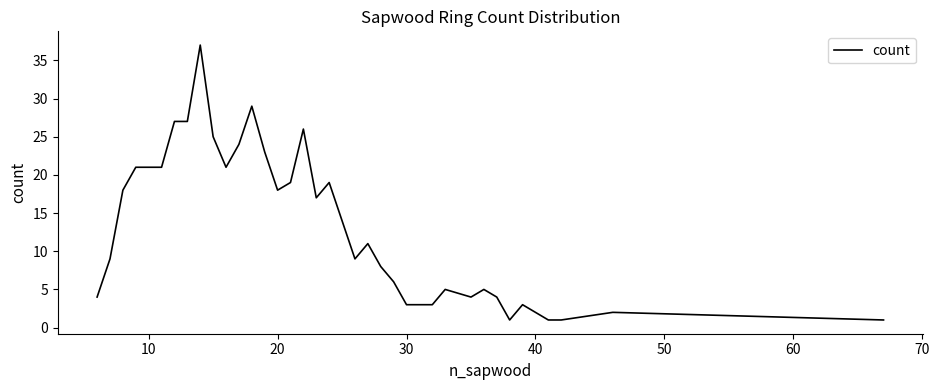

What is the difference between the maximum and minimum values?

36